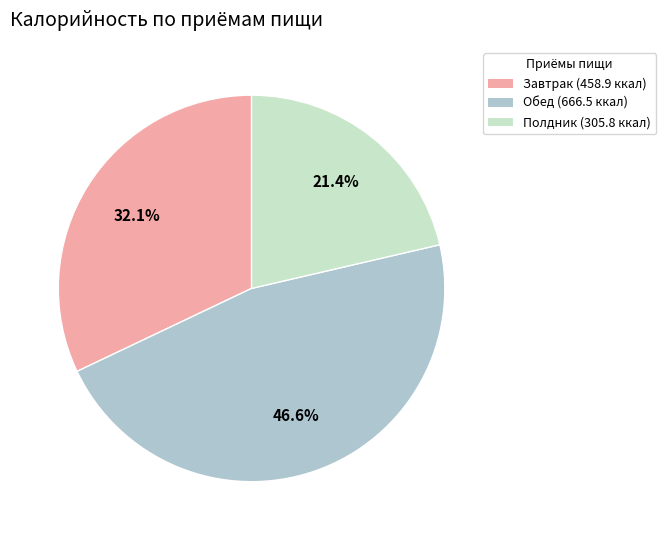

Between Полдник (305.8 ккал) and Завтрак (458.9 ккал), which is larger?

Завтрак (458.9 ккал)